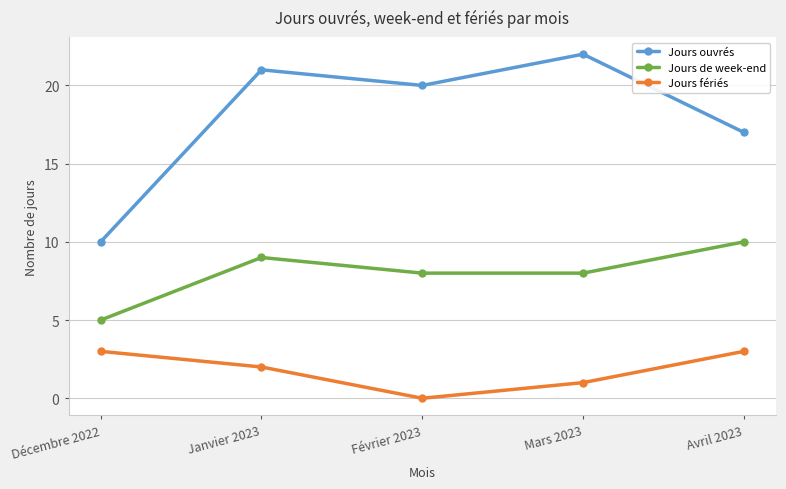

What is the label of the 5th point from the right?

Décembre 2022